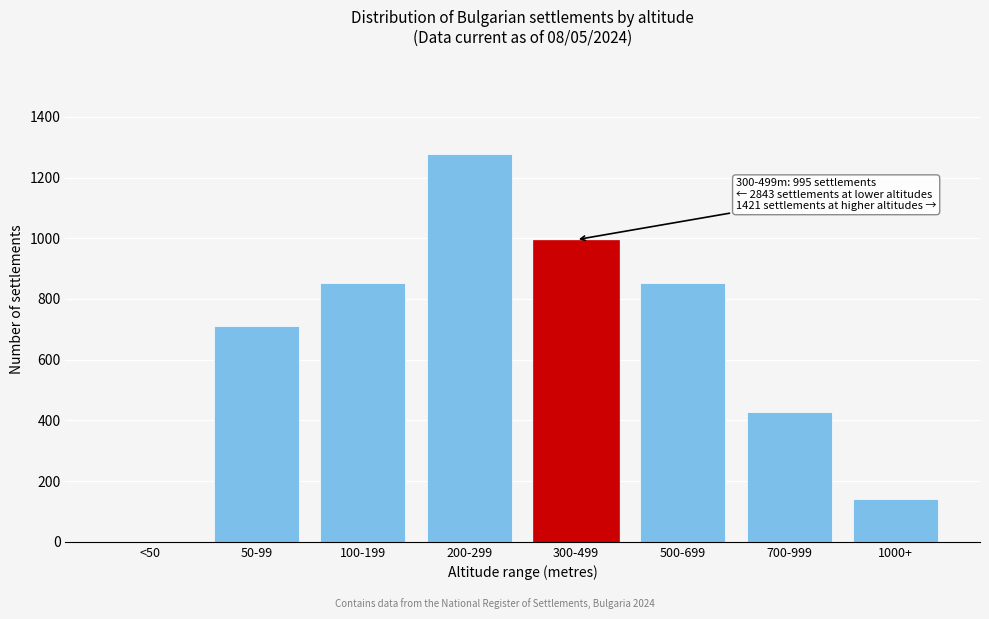

Reading right to left, transcribe all the data shown in this chart.

1000+=142	700-999=426	500-699=853	300-499=995	200-299=1279	100-199=853	50-99=711	<50=0